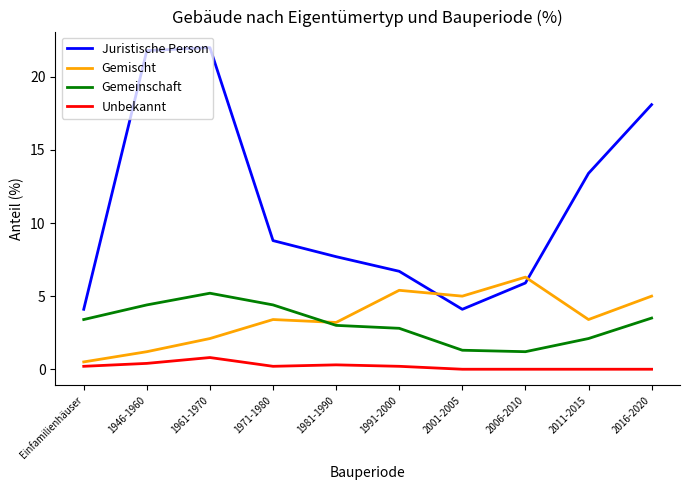

True or false: Gemeinschaft and Juristische Person intersect in this chart.

False